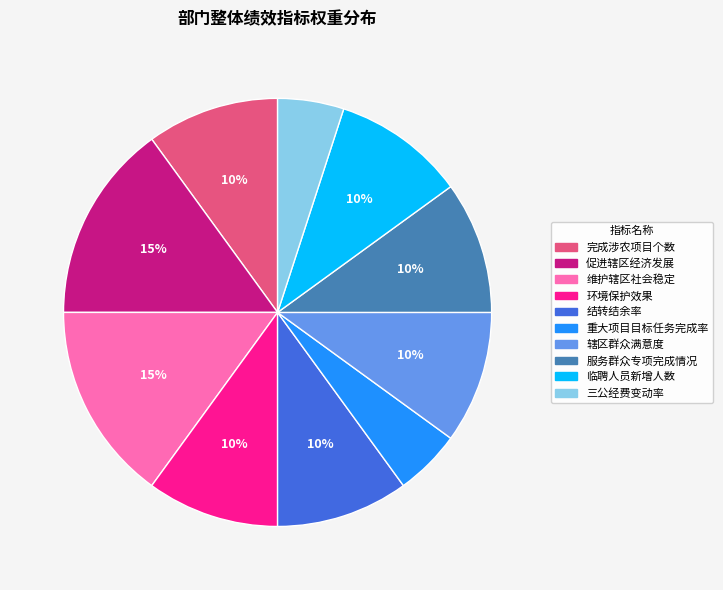

Approximately how many times larger is the value at 结转结余率 compared to 重大项目目标任务完成率?

2.0